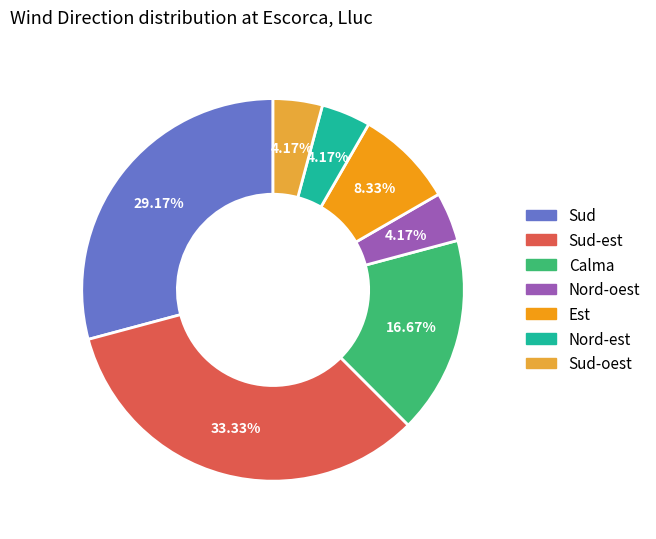

Does any single category account for the majority?

No